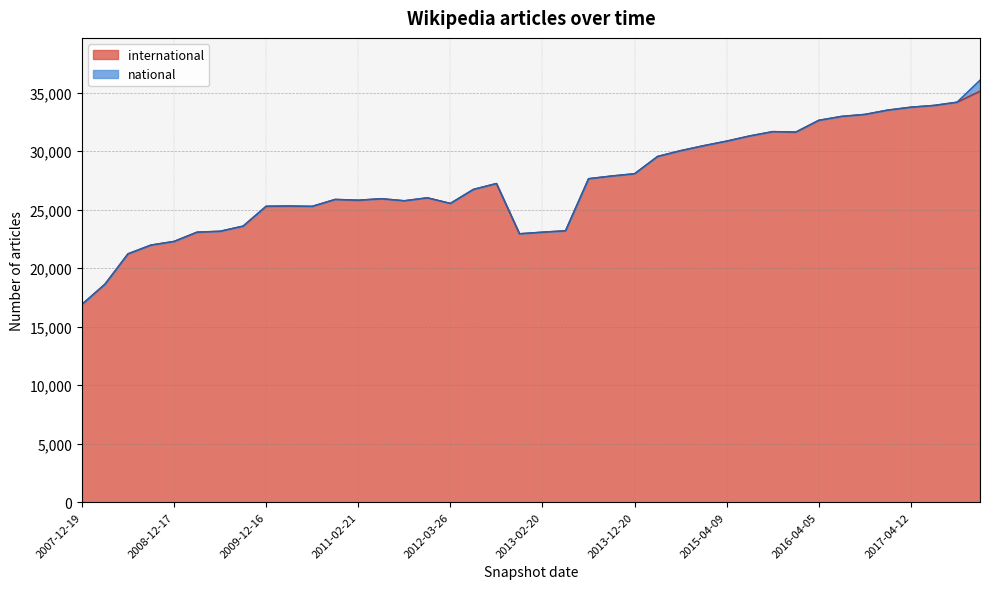

How many points are higher than both their immediate neighbors (excluding endpoints)?

6